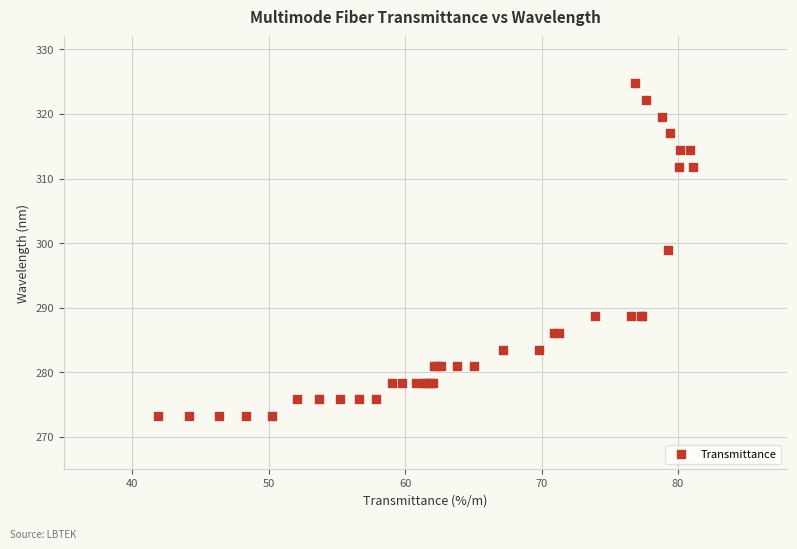

What Y value in the scatter plot is closest to 298?

299.0